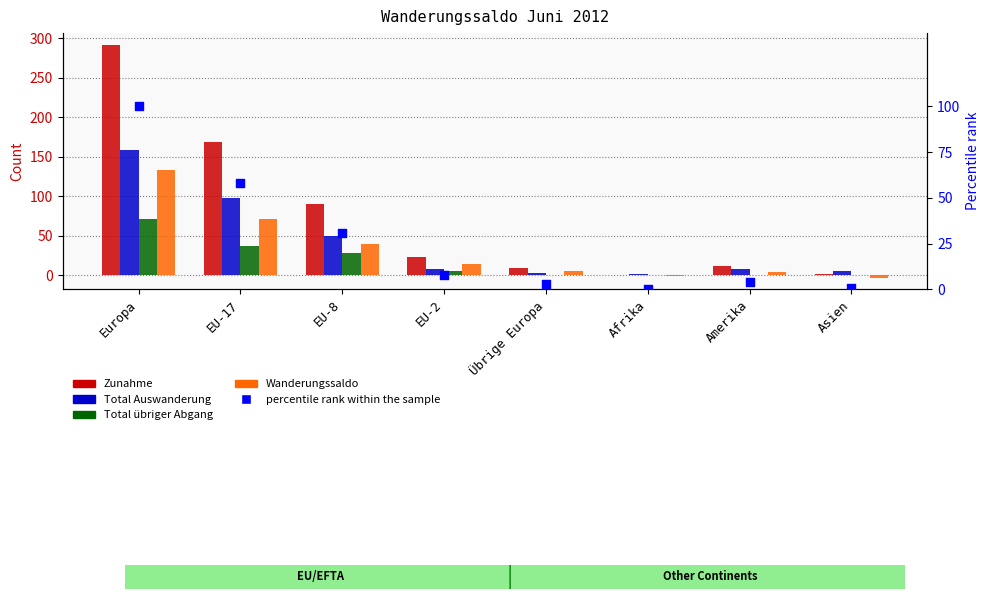

Is the value of percentile rank at Afrika greater than the value of Total Auswanderung at Afrika?

No